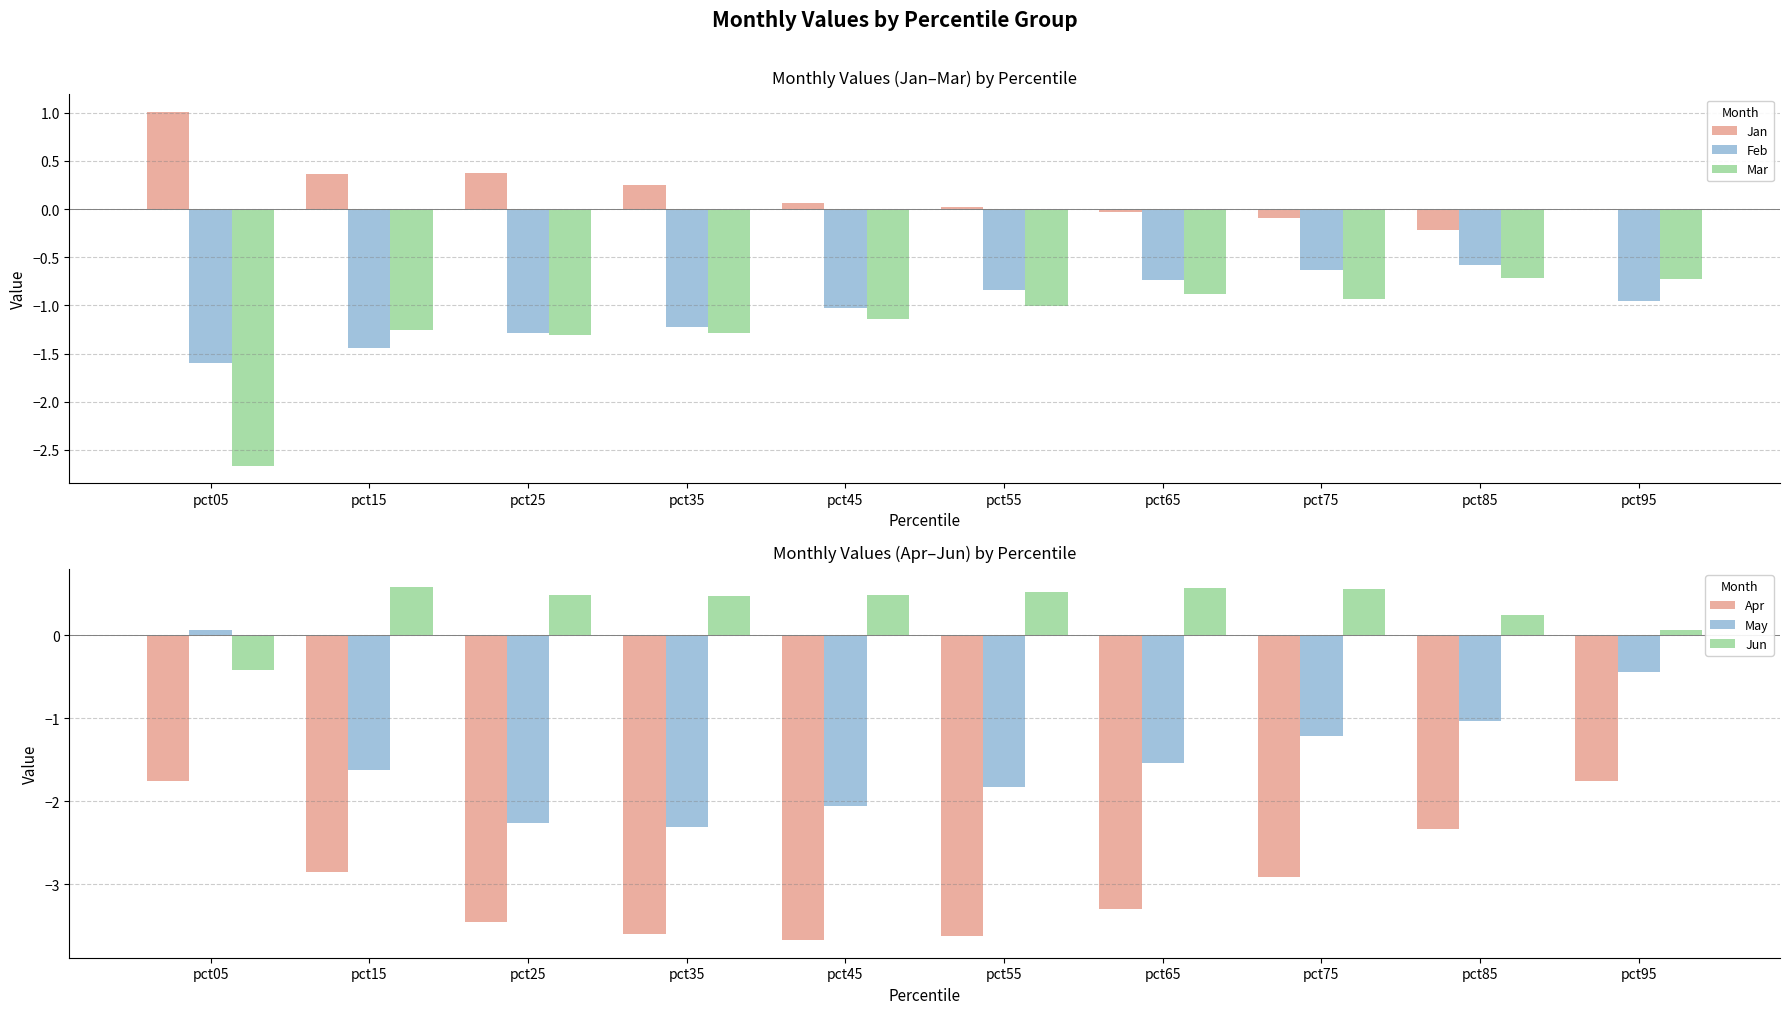

Read the Jun value at pct55.

0.5